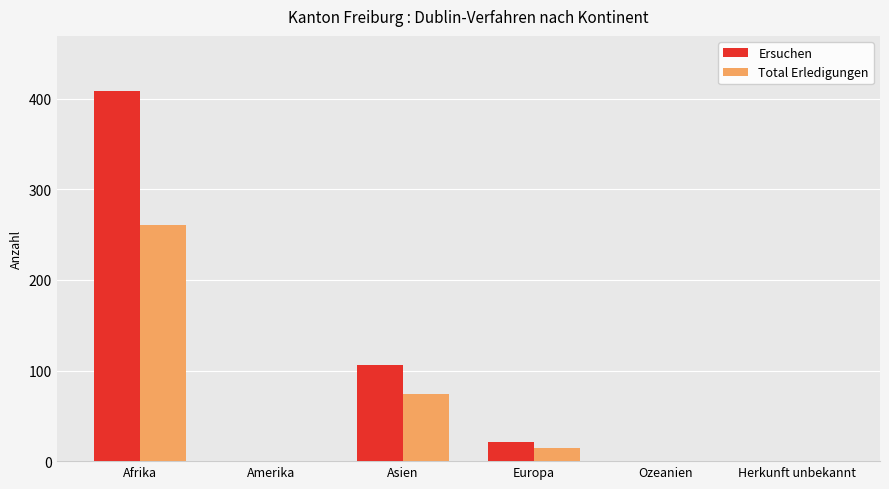

Is the value of Total Erledigungen at Asien greater than the value of Ersuchen at Ozeanien?

Yes